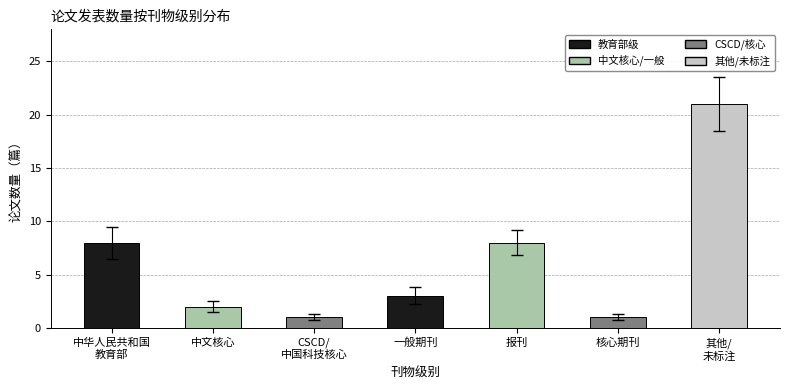

What is the ratio of the value at 一般期刊 to the value at CSCD/
中国科技核心?

3.0